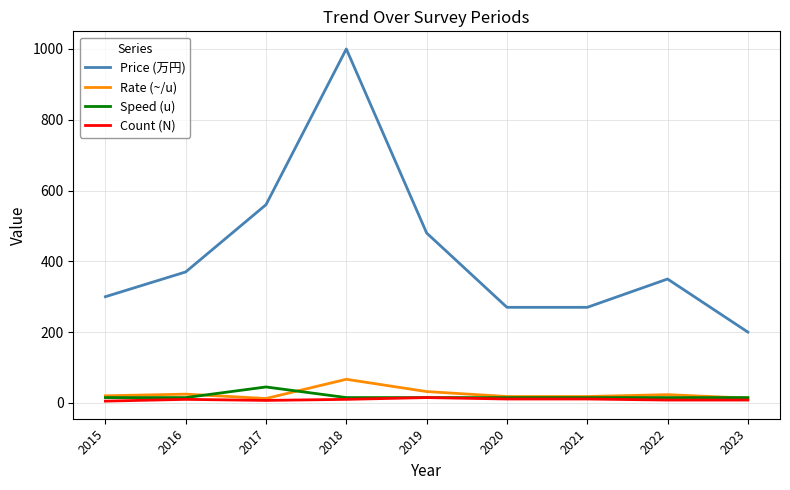

What is the sum of all Speed (u) values?

165.0